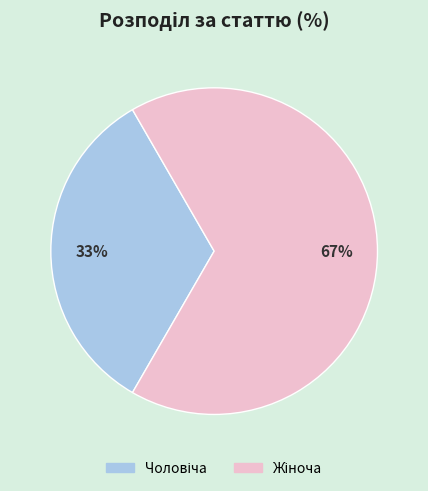

To the nearest percent, what is the average slice percentage?

50%